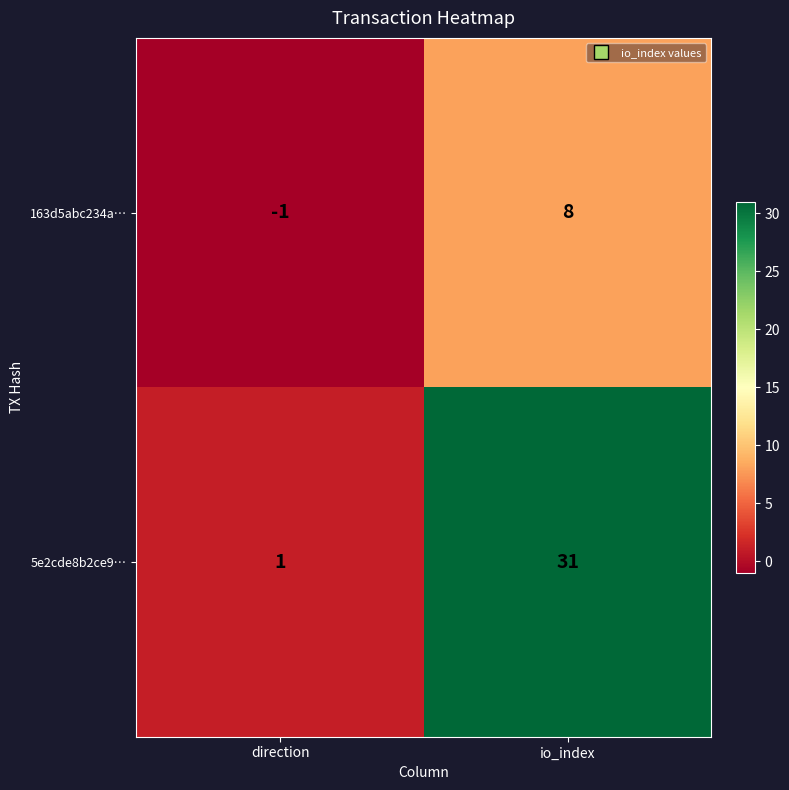

What is the average value of the 5e2cde8b2ce9… series?

16